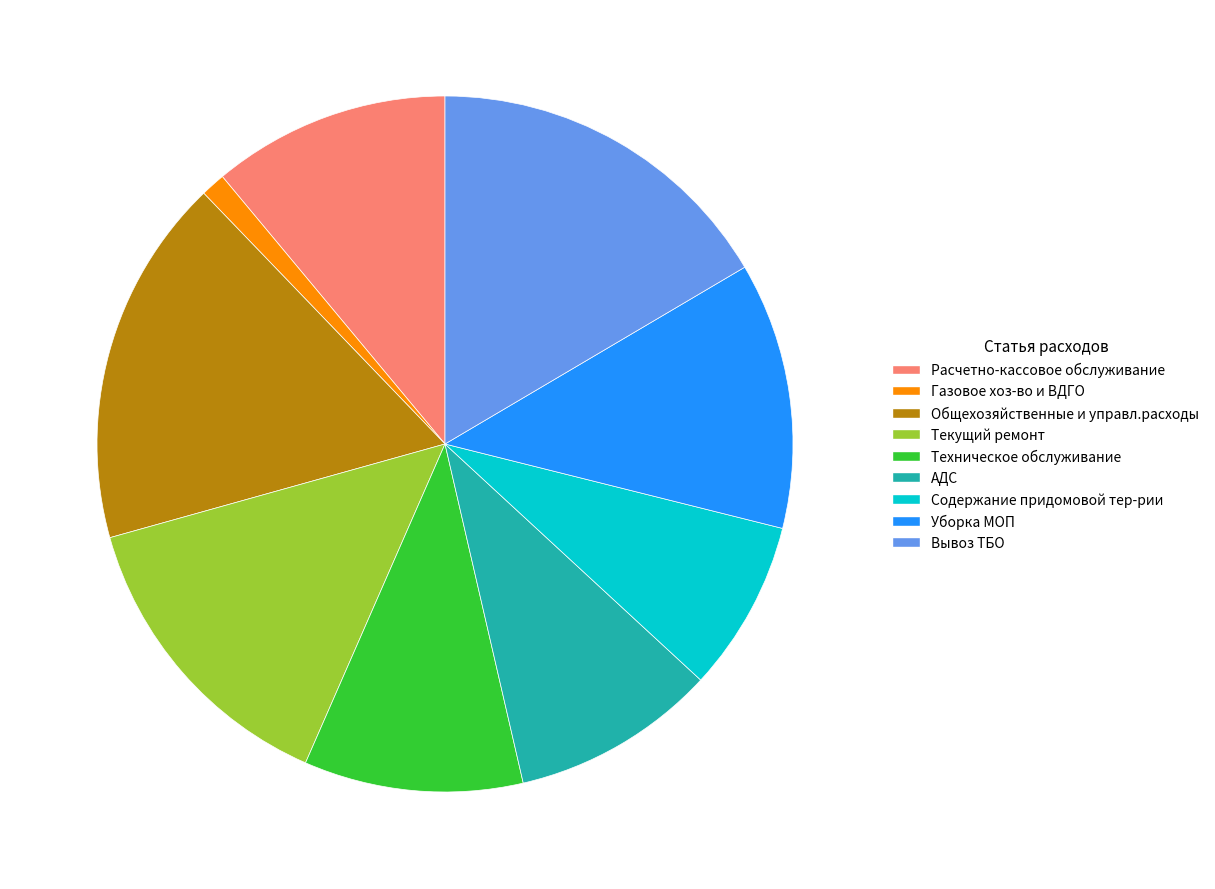

Is there any slice that represents more than half of the pie?

No